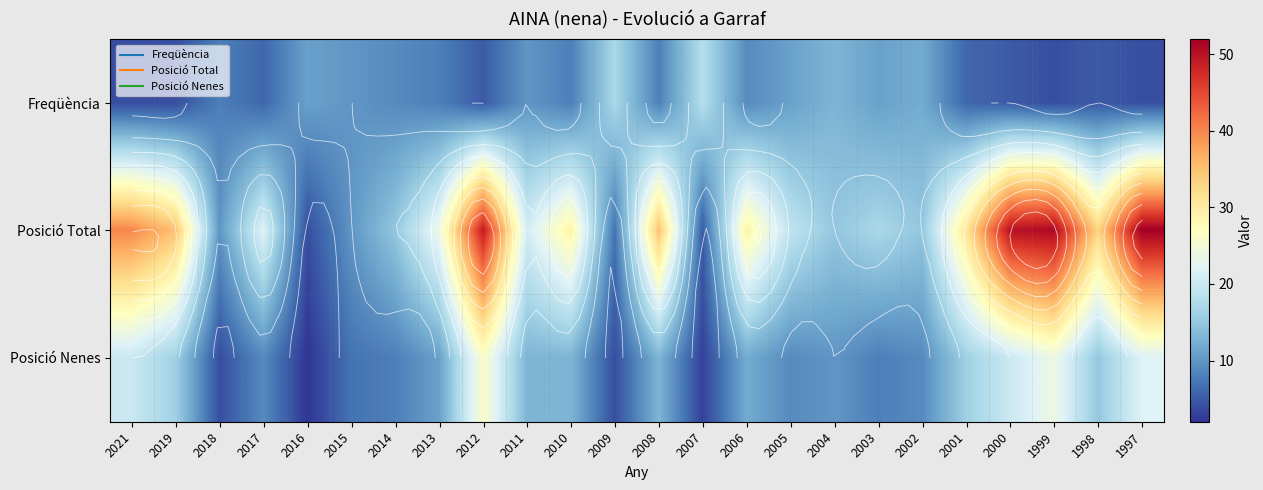

The value of Posició Nenes at 2007 is 1. True or false?

False